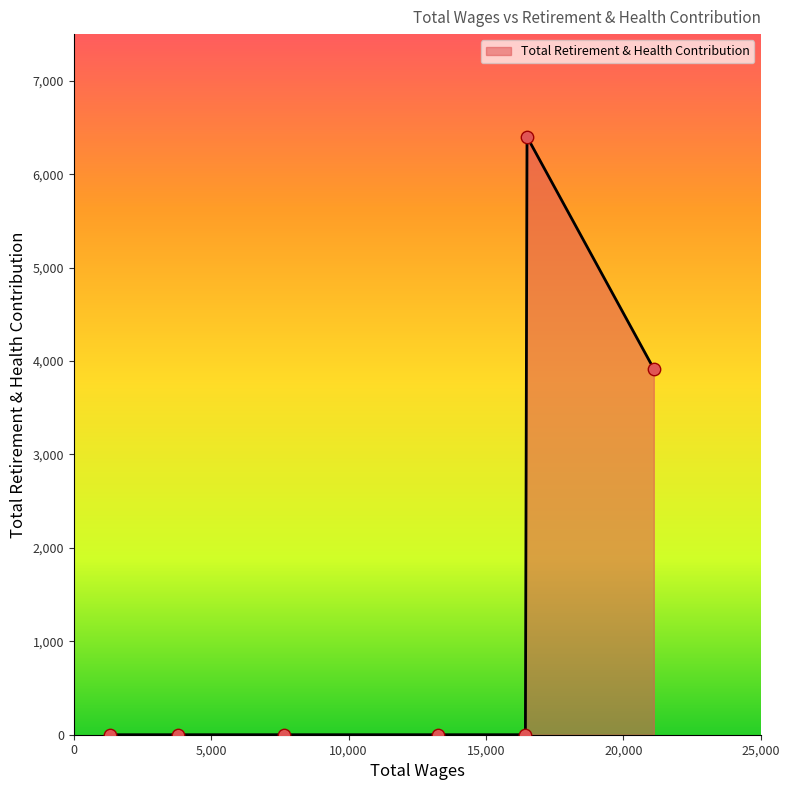

What is the average value?

1474